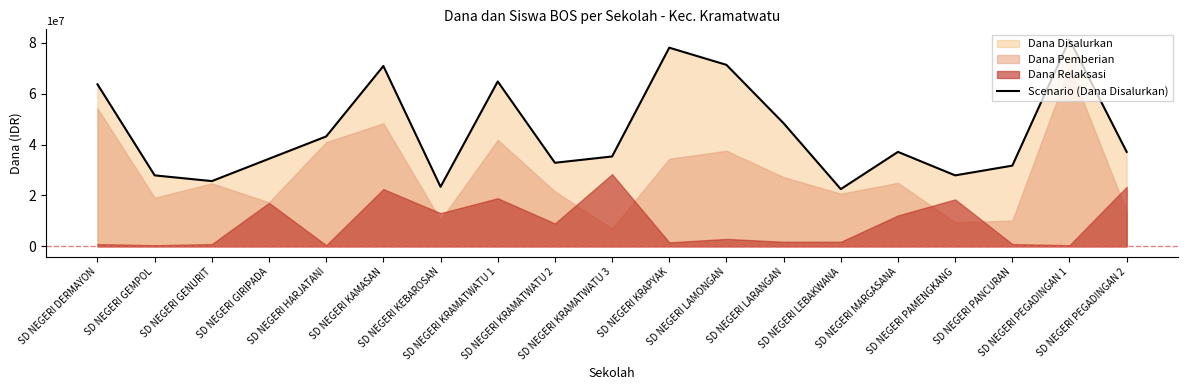

What is the greatest value displayed?

81225000